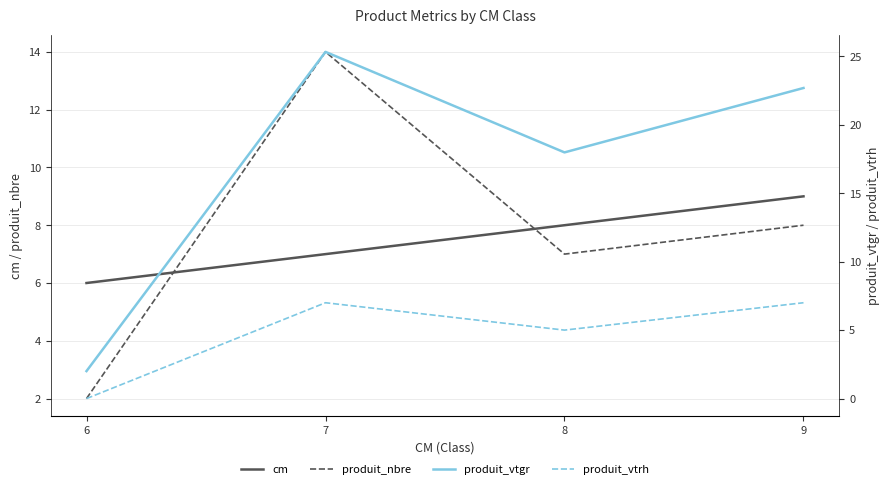

True or false: produit_vtgr and produit_vtrh cross at least once.

False